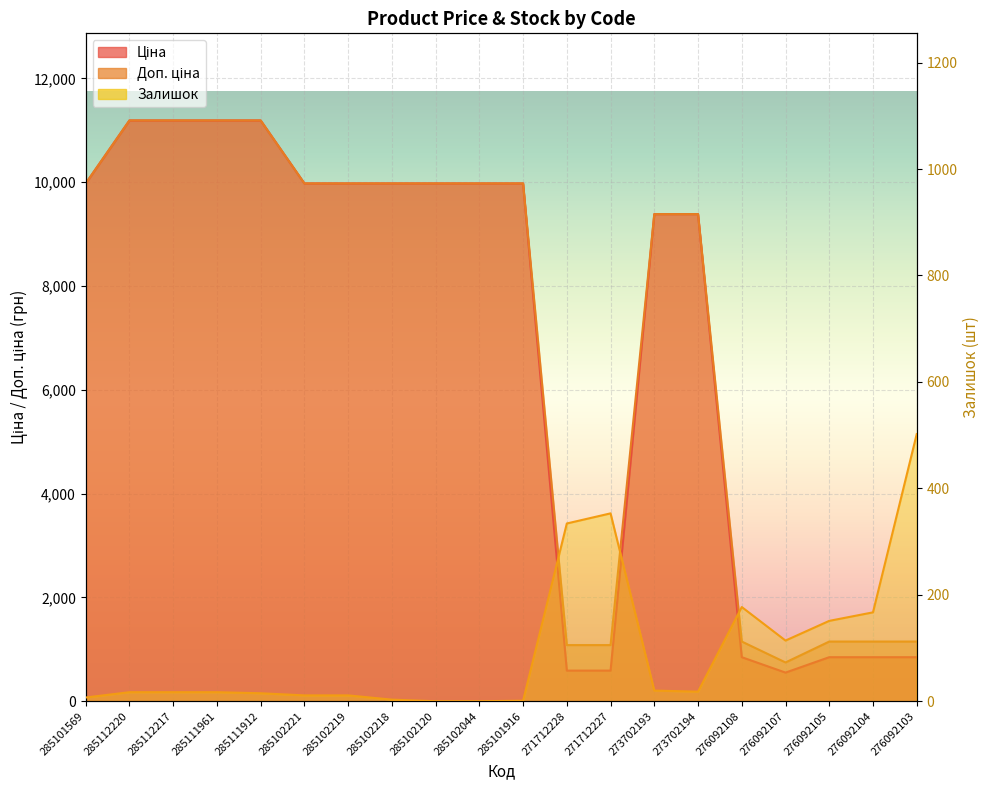

How many distinct data groups are displayed?

3